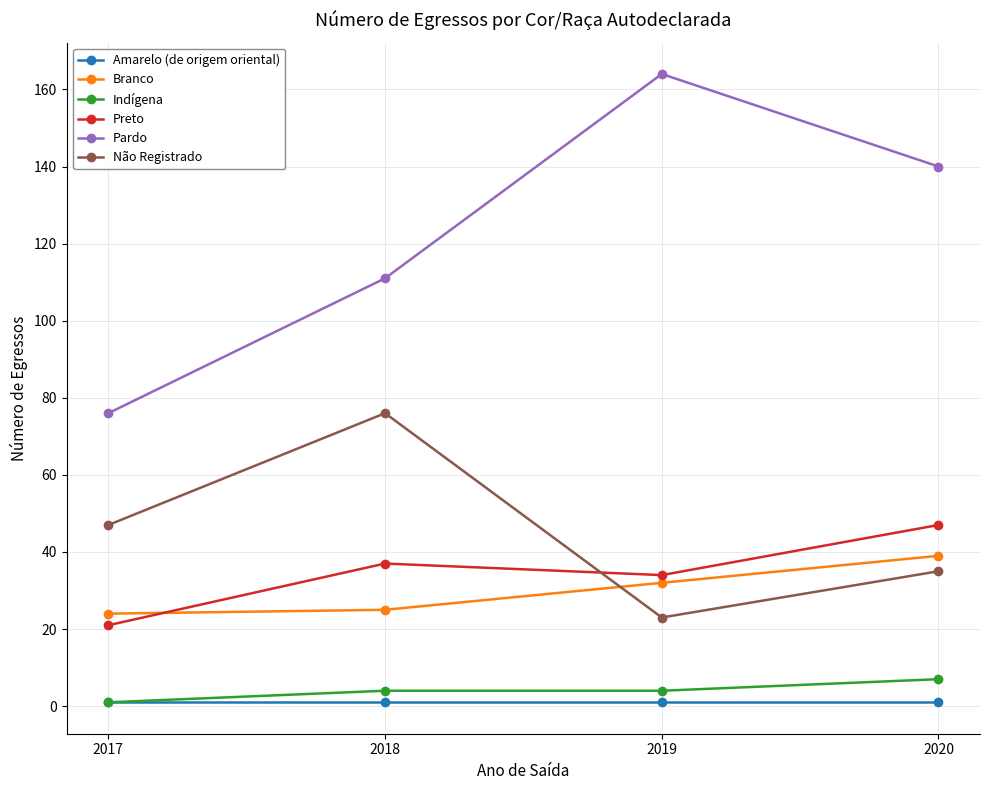

True or false: Indígena and Branco cross at least once.

False